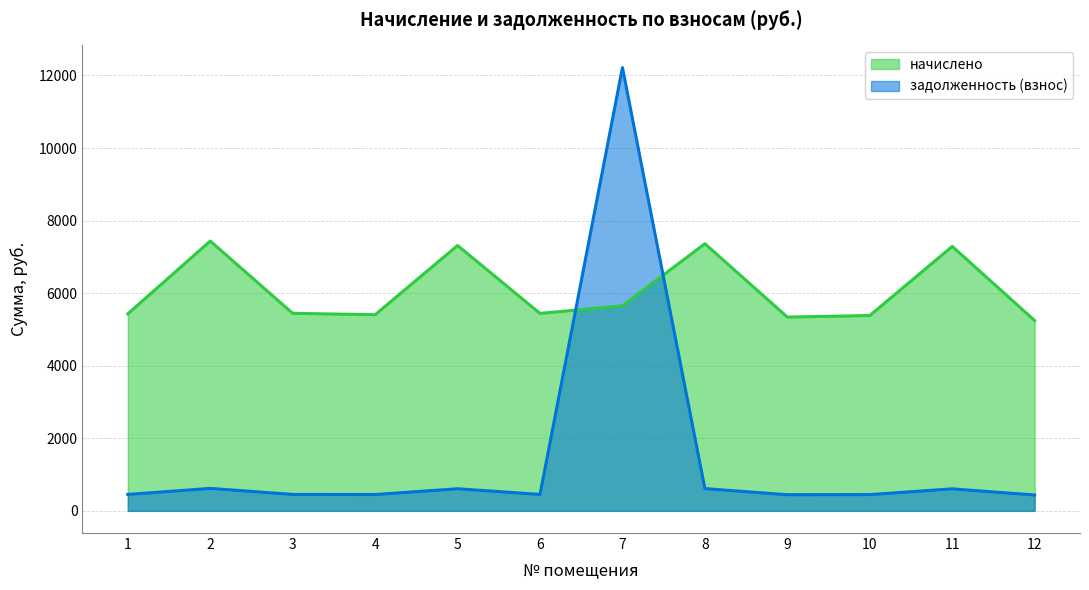

Rank the series by their maximum value, from lowest to highest.

начислено, задолженность (взнос)